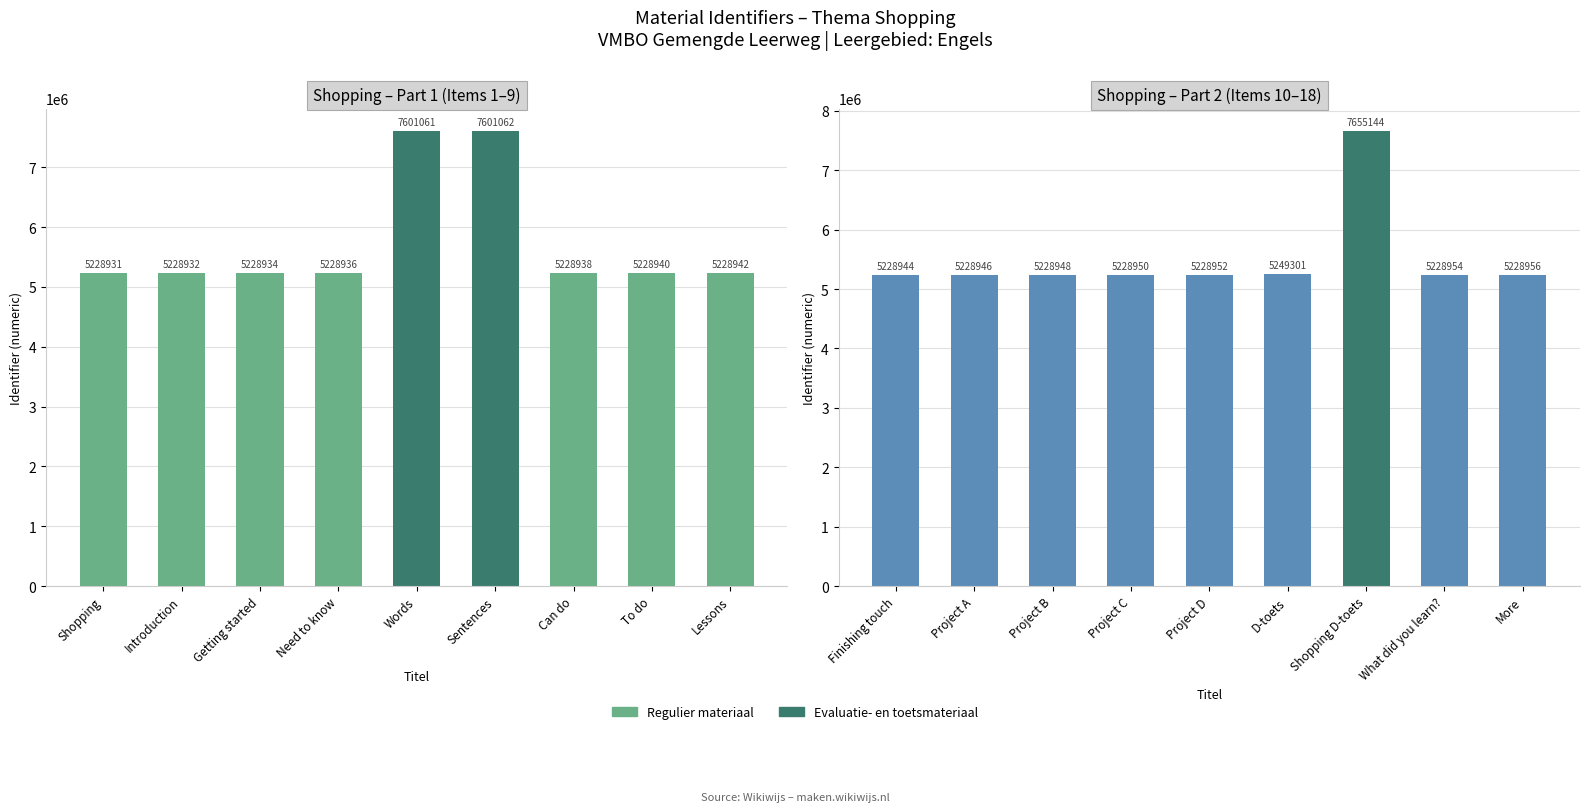

Reading left to right, what are all the values shown in this chart?

Shopping – Part 1 (Items 1–9): 5228931	5228932	5228934	5228936	7601061	7601062	5228938	5228940	5228942
Shopping – Part 2 (Items 10–18): 5228944	5228946	5228948	5228950	5228952	5249301	7655144	5228954	5228956